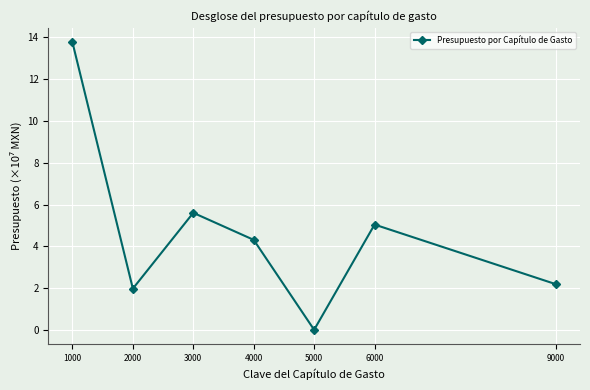

What is the ratio of the value at 9000 to the value at 6000?

0.4